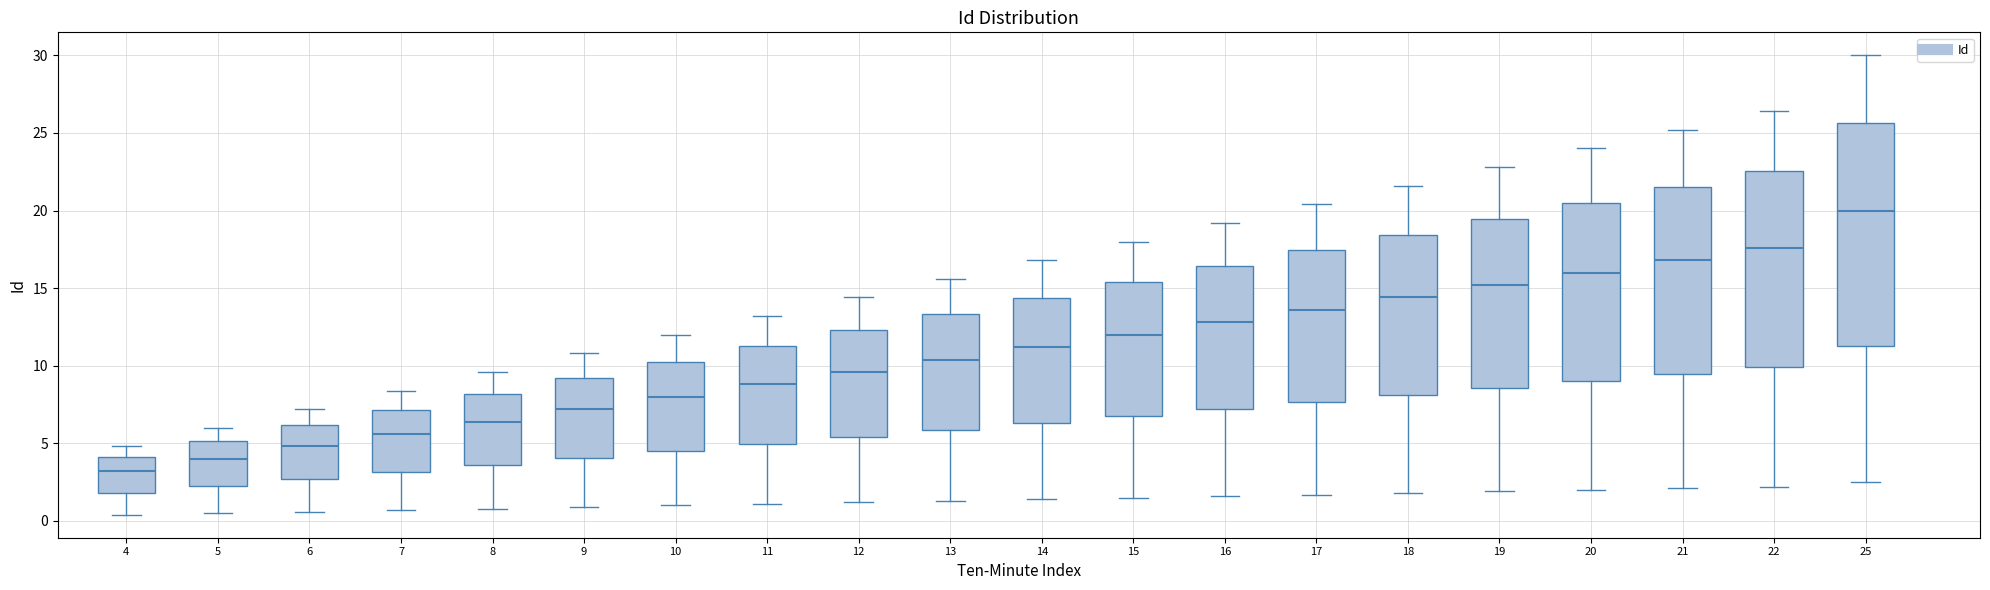

Where does the upper whisker of the box at x = 11 end on the y-axis? The values are not printed on the chart, so give them approximately, as read against the axis.

13.0